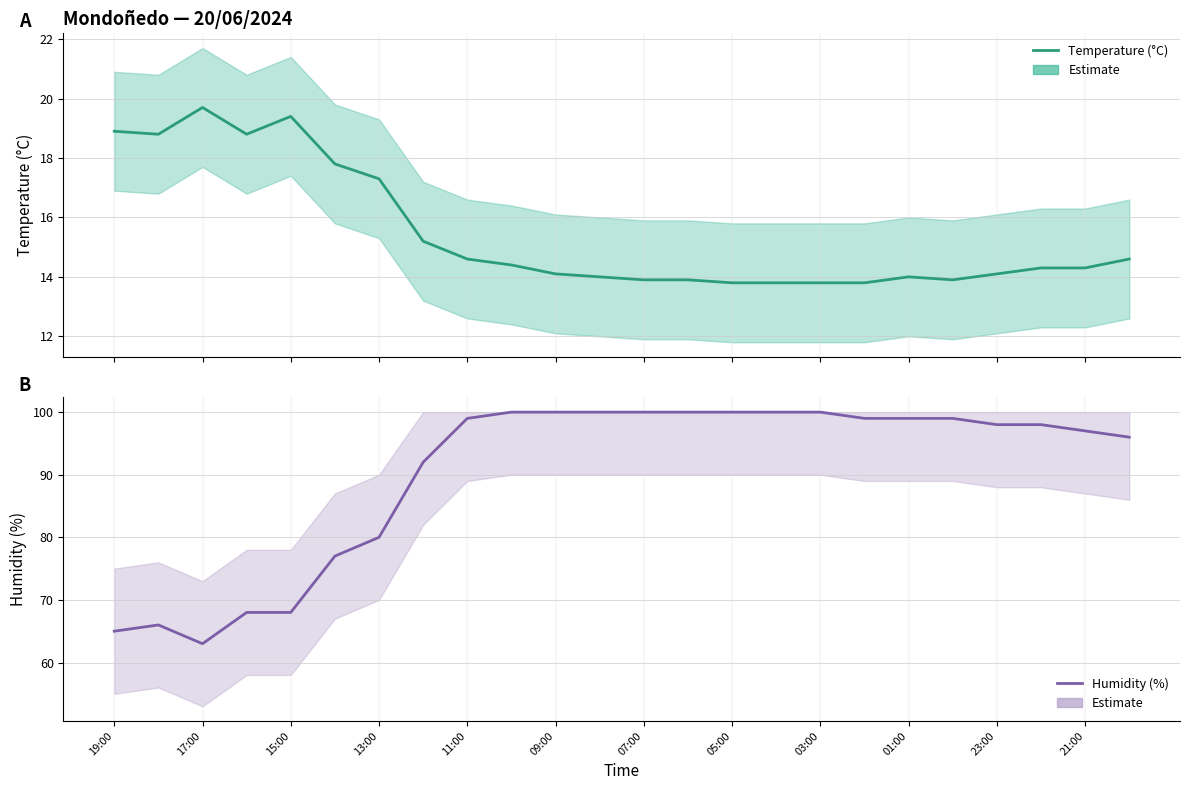

How many values in the Temperature (°C) series exceed 14?

15